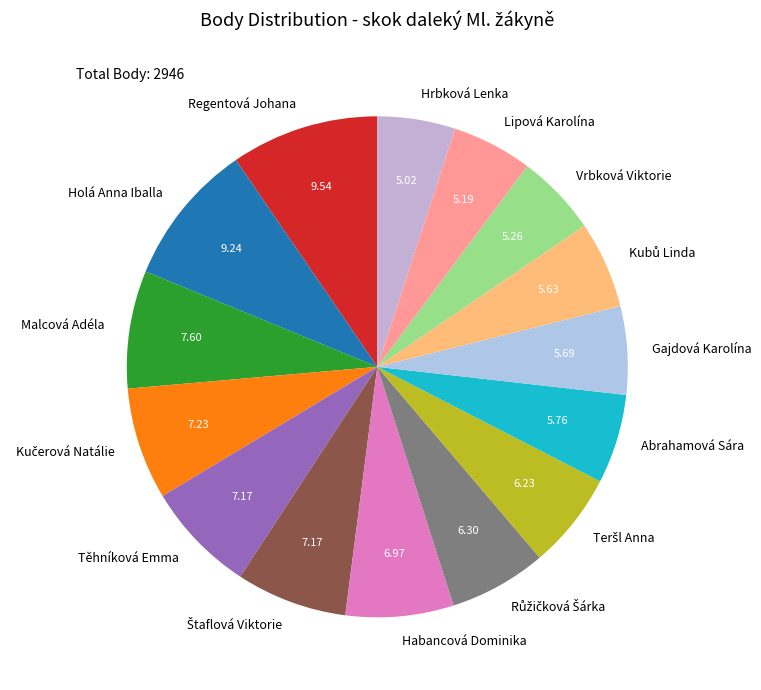

Does Lipová Karolína account for over 50% of the chart?

No